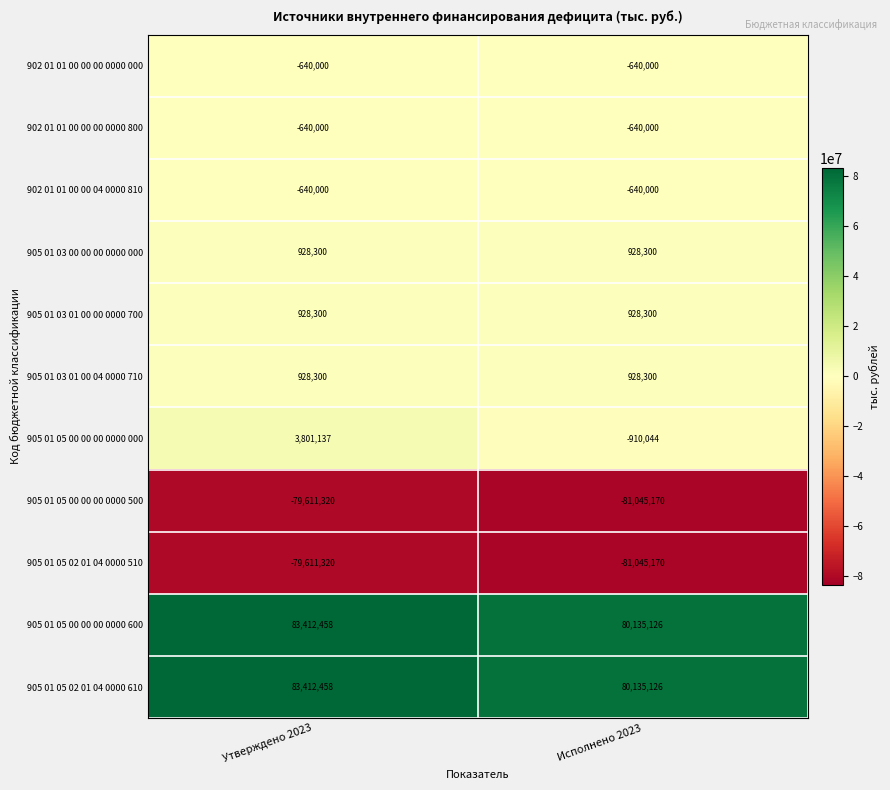

The 902 01 01 00 00 00 0000 000 series shows -935613 at Исполнено 2023. True or false?

False